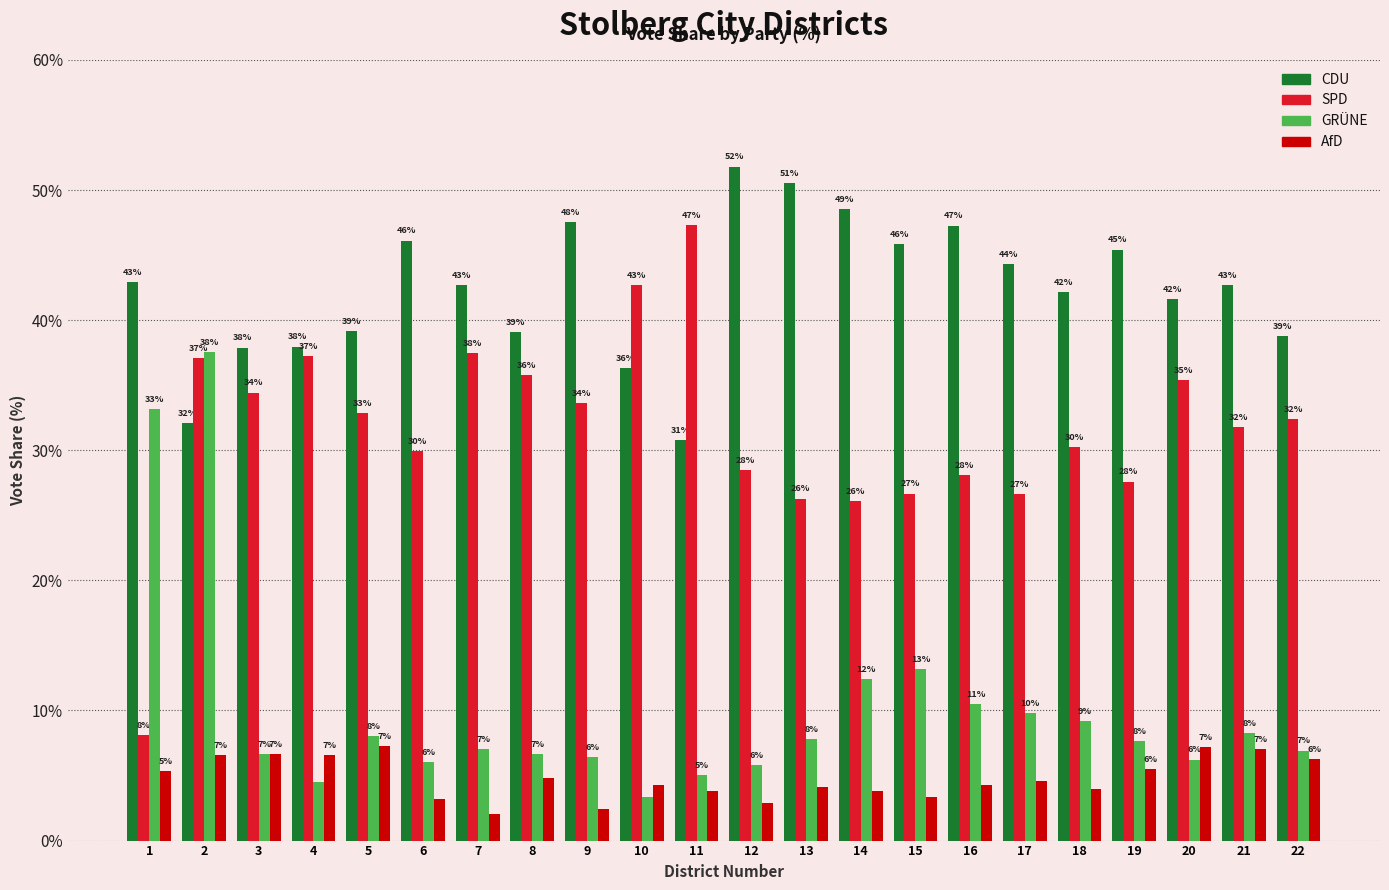

Rank the series by their maximum value, from lowest to highest.

AfD, GRÜNE, SPD, CDU